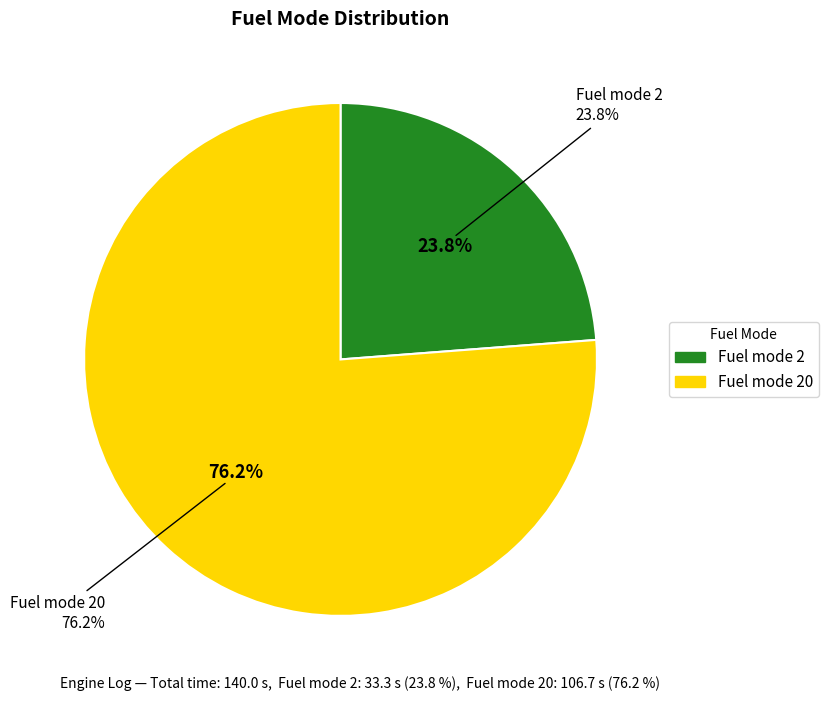

Is it true that Fuel mode 20 is 76% of the pie?

True